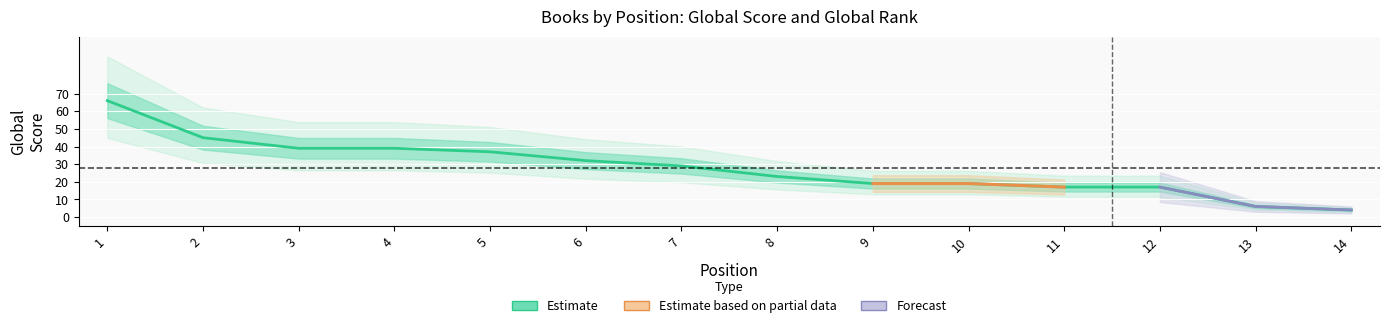

What is the sum of all values?

392